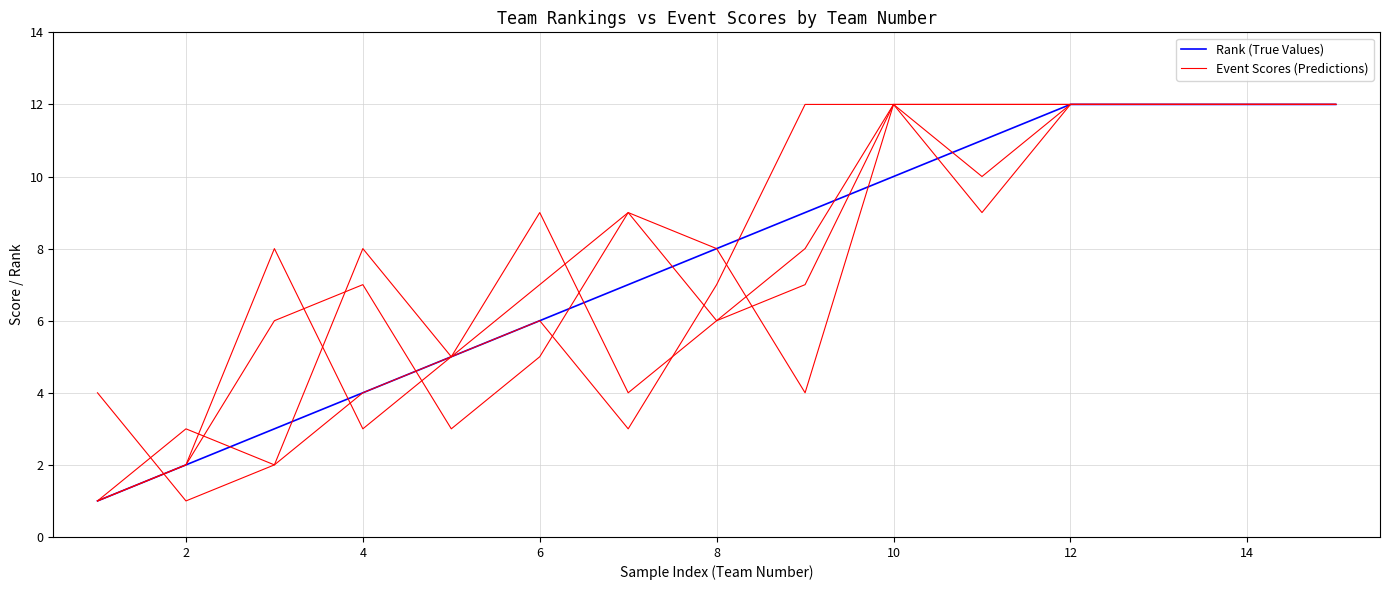

How many lines are shown in the chart?

5